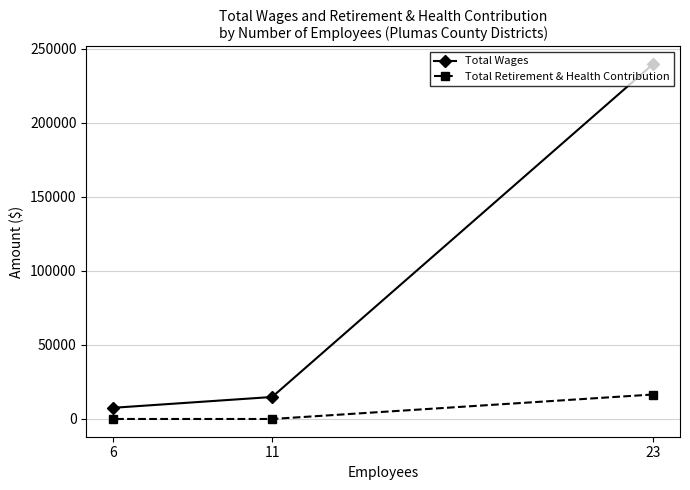

At which label does Total Wages reach its peak?

23